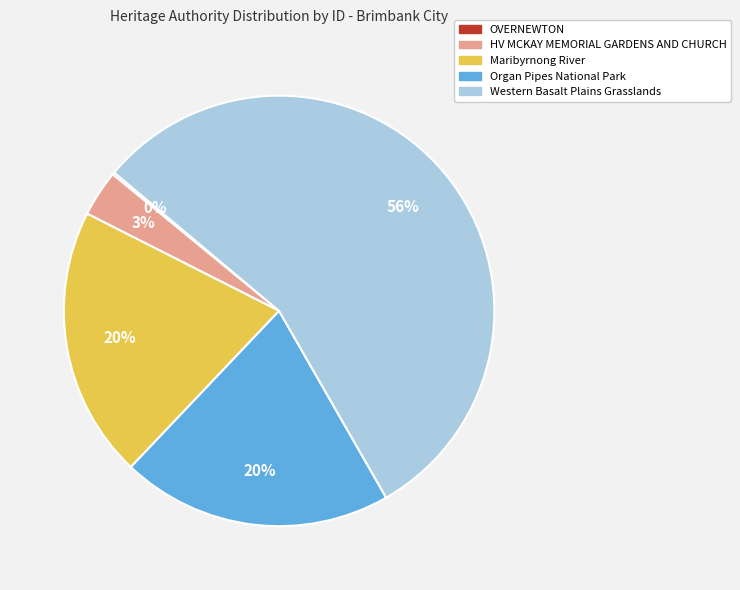

Which slice is the largest?

Western Basalt Plains Grasslands